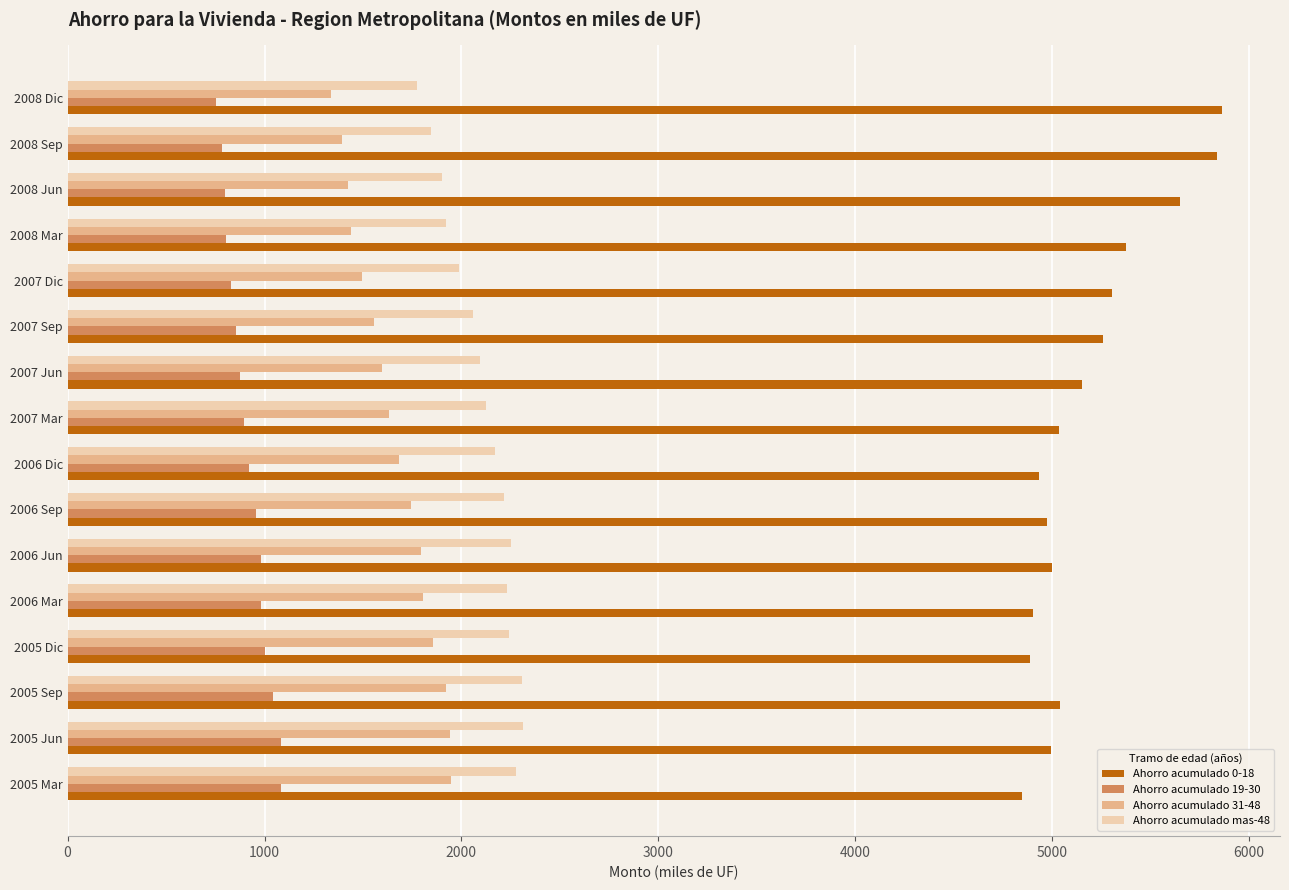

Which series has the largest total across all categories?

Ahorro acumulado 0-18